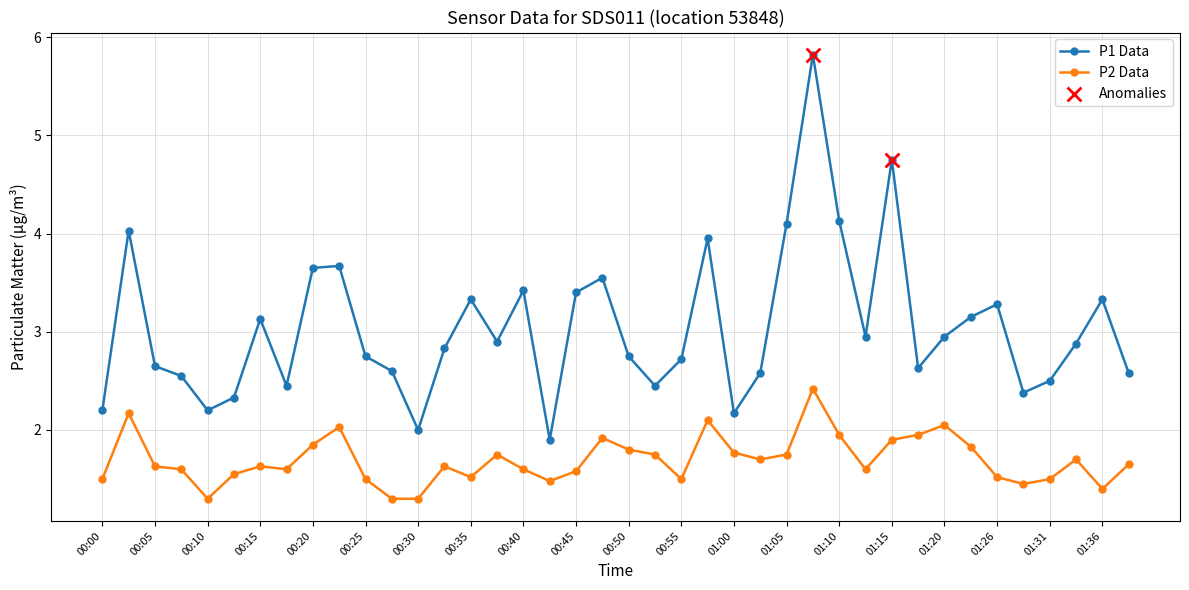

True or false: P1 Data has more than 0 points higher than both neighbors.

True